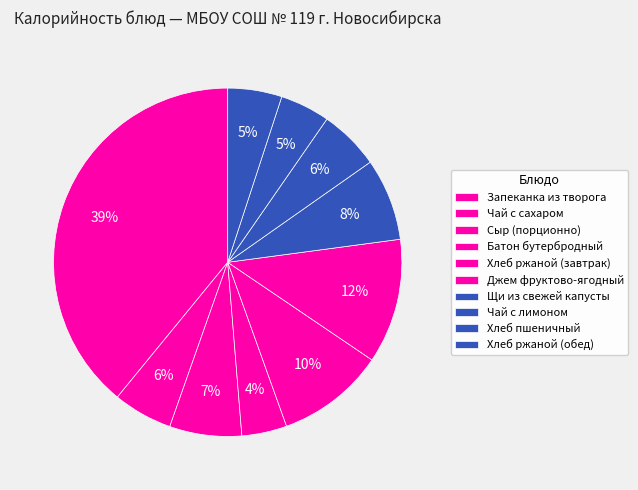

What is the largest slice in the pie chart?

Запеканка из творога